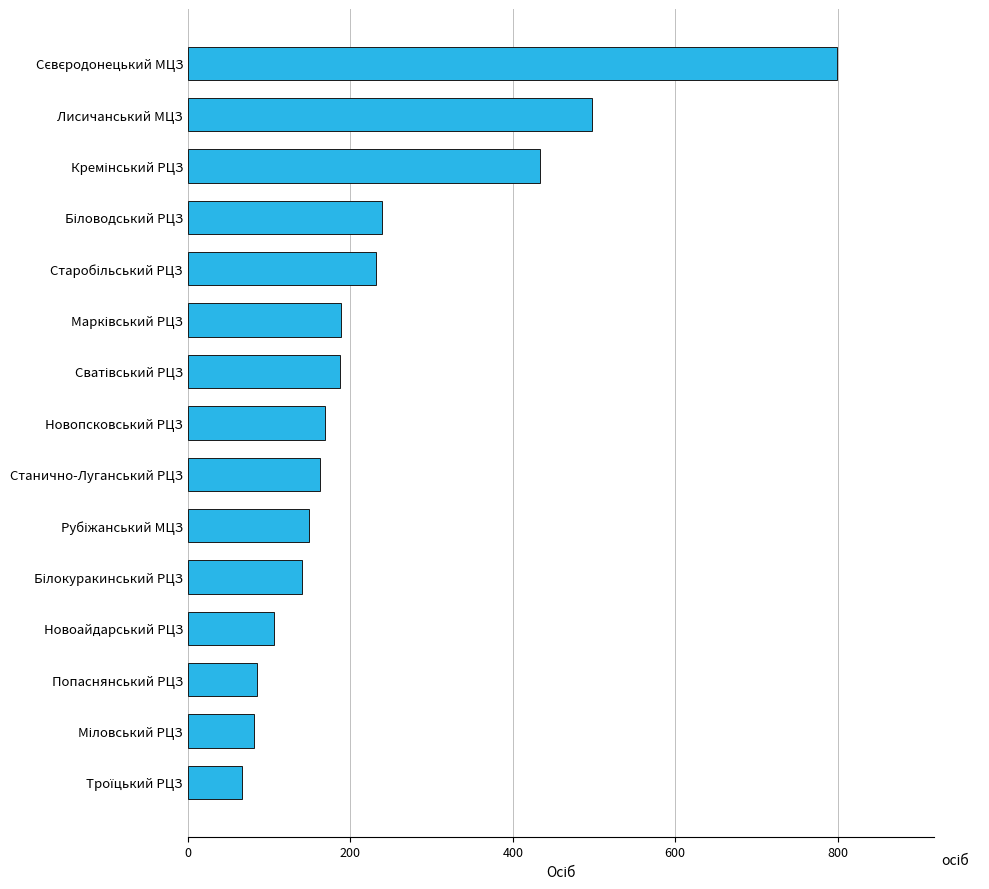

What is the maximum value shown in the chart?

799